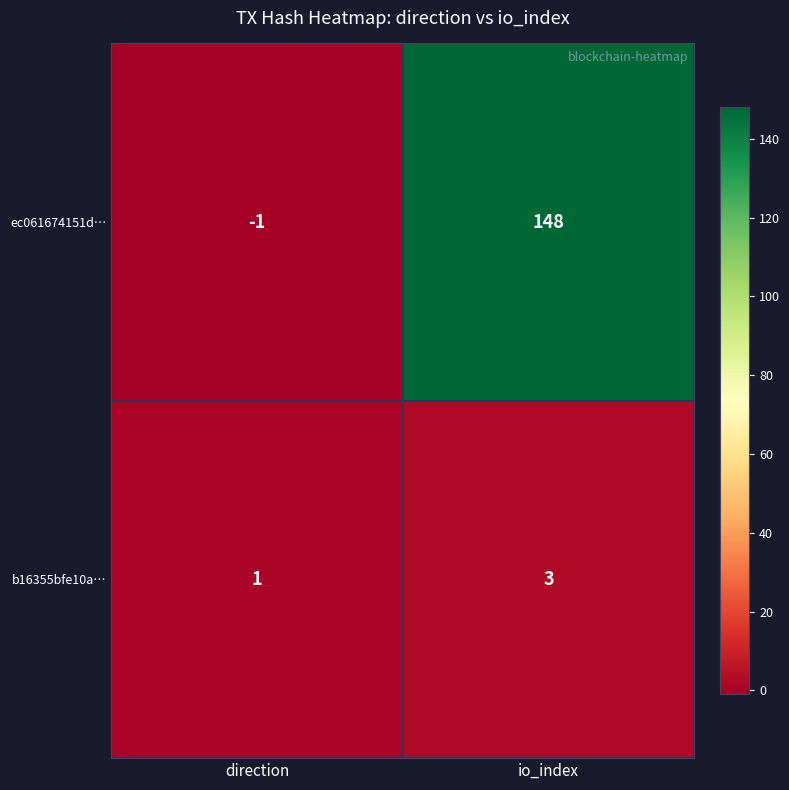

What is the sum of the ec061674151d… values at direction and io_index?

147